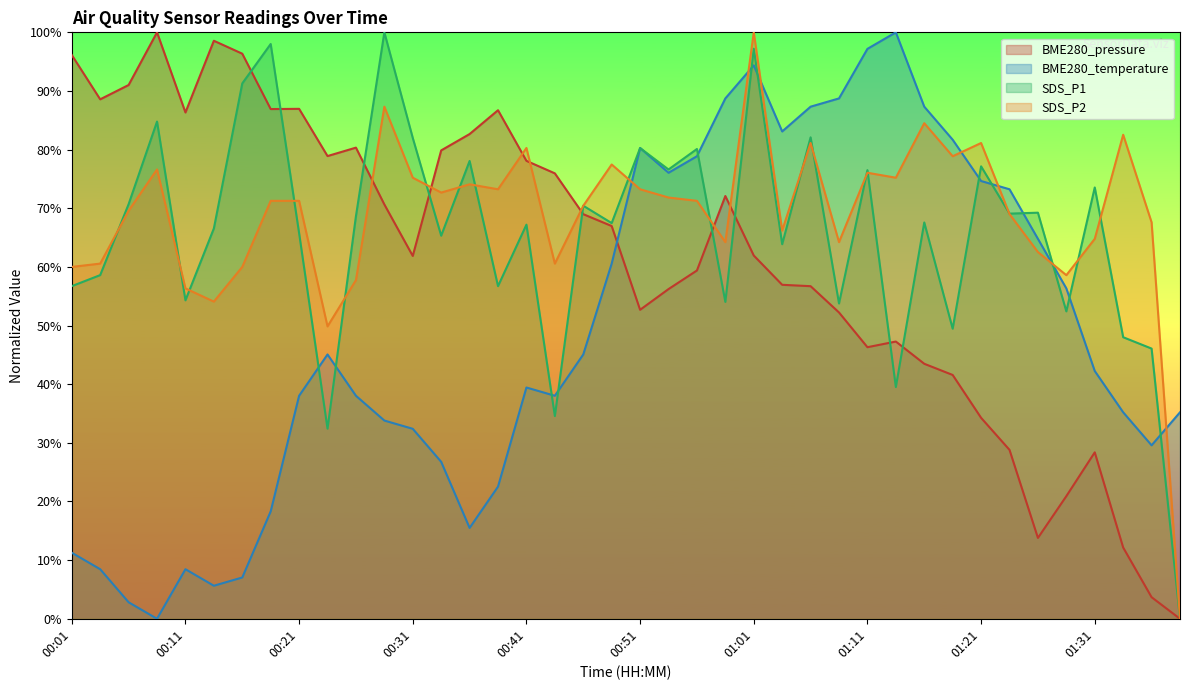

At which label does BME280_temperature first exceed 42?

00:24